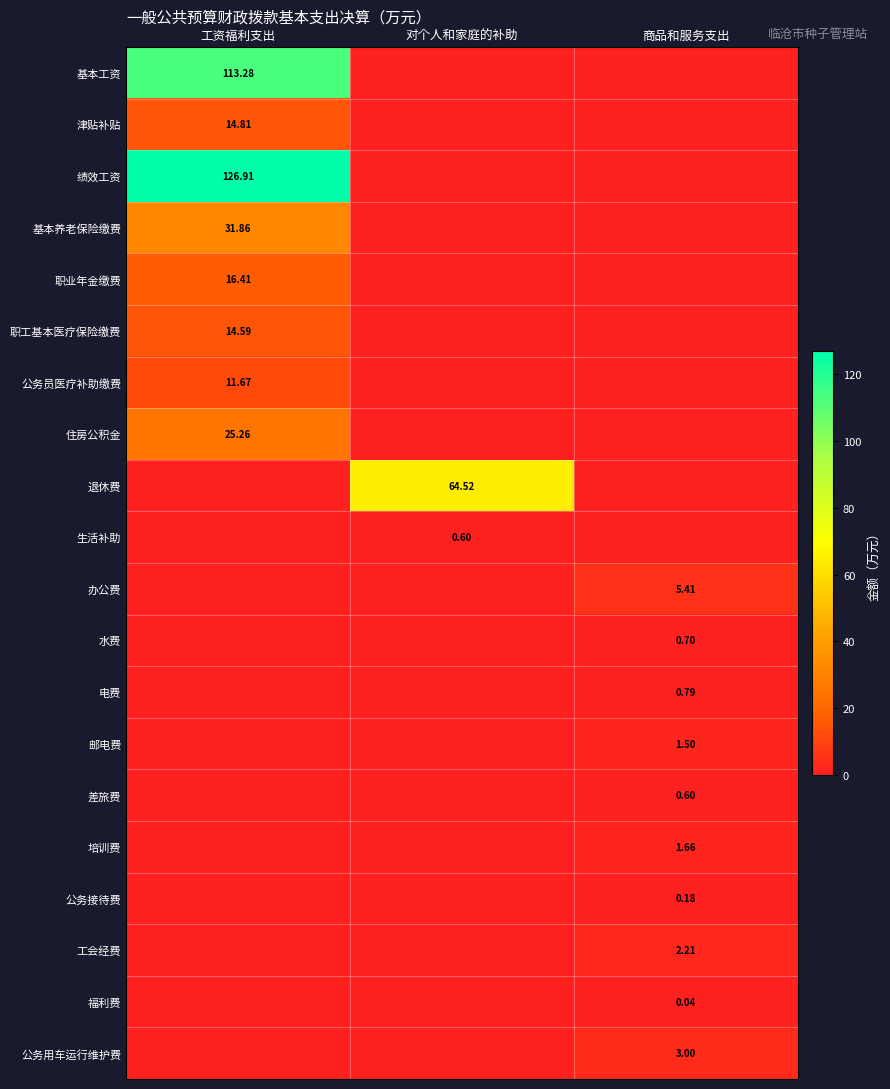

List the labels in order of 住房公积金 value, largest first.

工资福利支出, 对个人和家庭的补助, 商品和服务支出